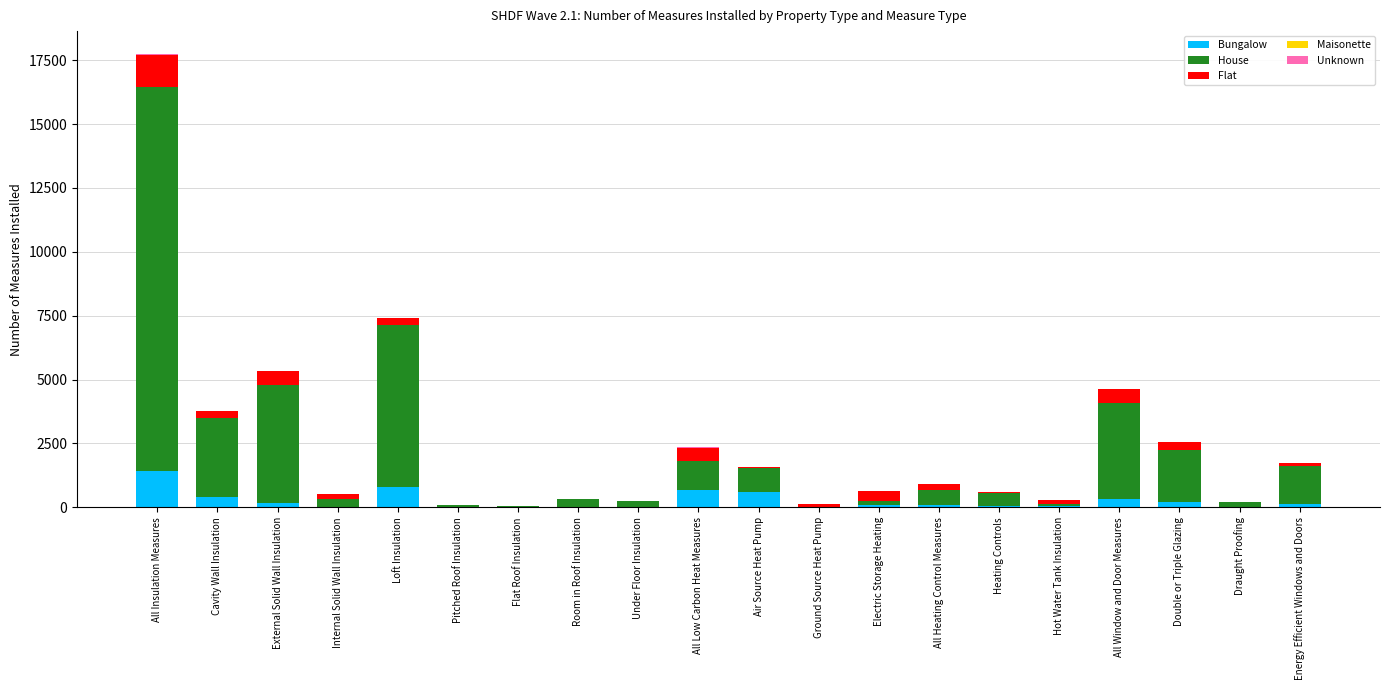

At which label does Bungalow reach its peak?

All Insulation Measures